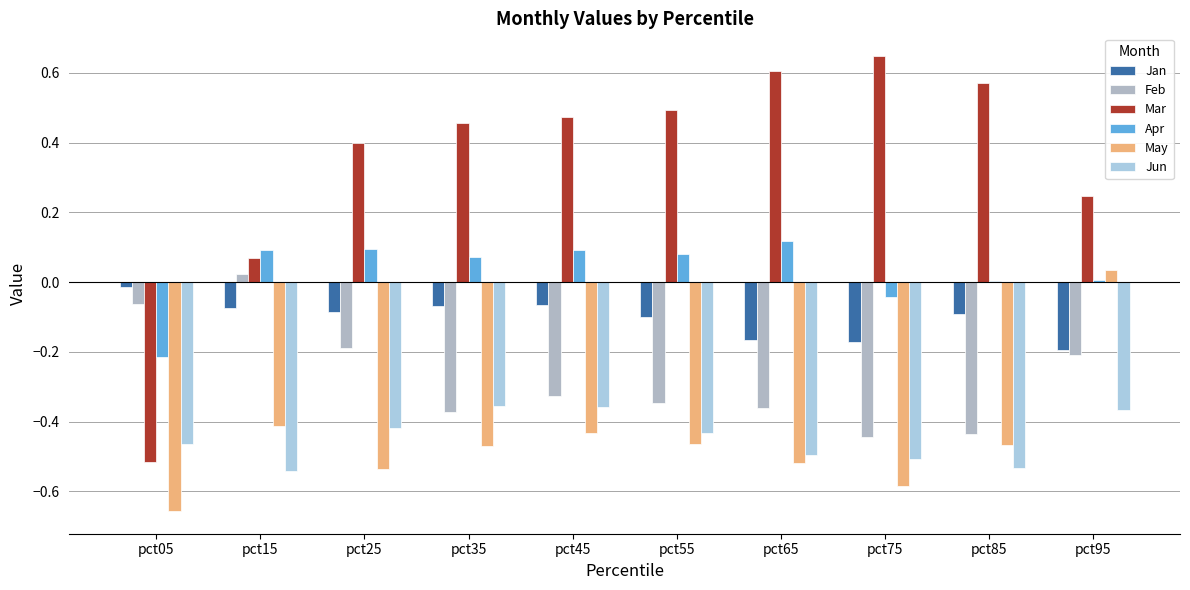

Reading right to left, extract all data points from this chart.

Jan: -0.2	-0.1	-0.2	-0.2	-0.1	-0.1	-0.1	-0.1	-0.1	-0.0
Feb: -0.2	-0.4	-0.4	-0.4	-0.3	-0.3	-0.4	-0.2	0.0	-0.1
Mar: 0.2	0.6	0.6	0.6	0.5	0.5	0.5	0.4	0.1	-0.5
Apr: 0.0	0.0	-0.0	0.1	0.1	0.1	0.1	0.1	0.1	-0.2
May: 0.0	-0.5	-0.6	-0.5	-0.5	-0.4	-0.5	-0.5	-0.4	-0.7
Jun: -0.4	-0.5	-0.5	-0.5	-0.4	-0.4	-0.4	-0.4	-0.5	-0.5